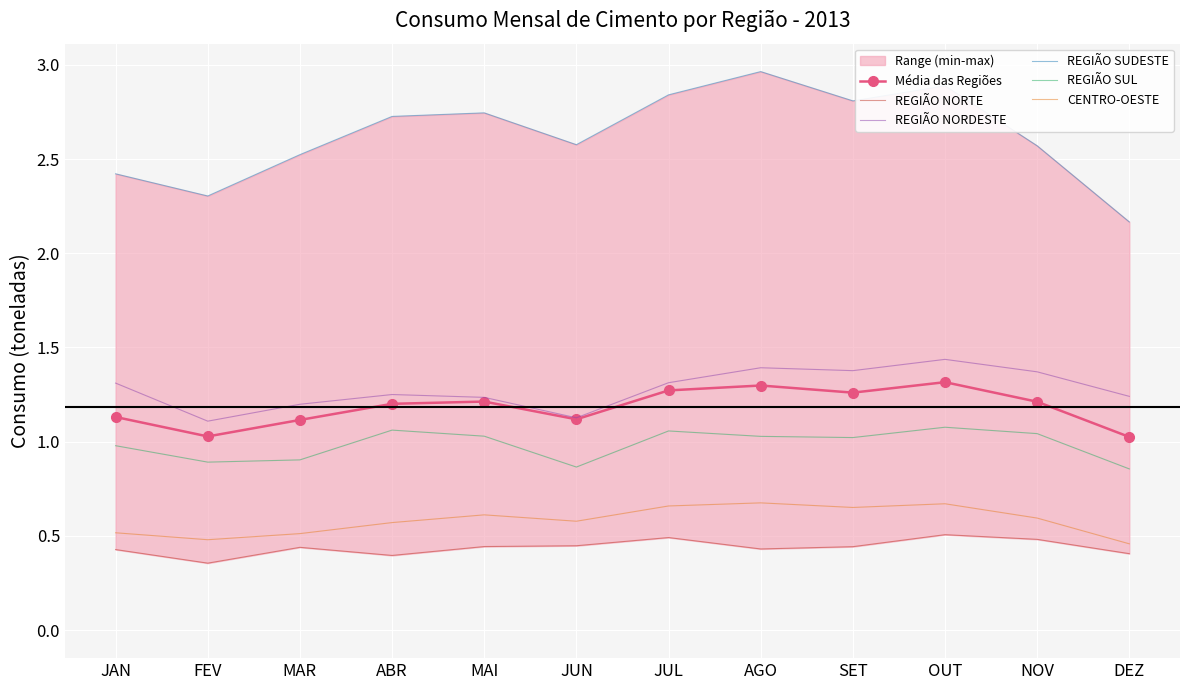

Reading right to left, list all the values displayed in this chart.

Média das Regiões: 1.0	1.2	1.3	1.3	1.3	1.3	1.1	1.2	1.2	1.1	1.0	1.1
REGIÃO NORTE: 0.4	0.5	0.5	0.4	0.4	0.5	0.4	0.4	0.4	0.4	0.4	0.4
REGIÃO NORDESTE: 1.2	1.4	1.4	1.4	1.4	1.3	1.1	1.2	1.3	1.2	1.1	1.3
REGIÃO SUDESTE: 2.2	2.6	2.9	2.8	3.0	2.8	2.6	2.7	2.7	2.5	2.3	2.4
REGIÃO SUL: 0.9	1.0	1.1	1.0	1.0	1.1	0.9	1.0	1.1	0.9	0.9	1.0
CENTRO-OESTE: 0.5	0.6	0.7	0.7	0.7	0.7	0.6	0.6	0.6	0.5	0.5	0.5